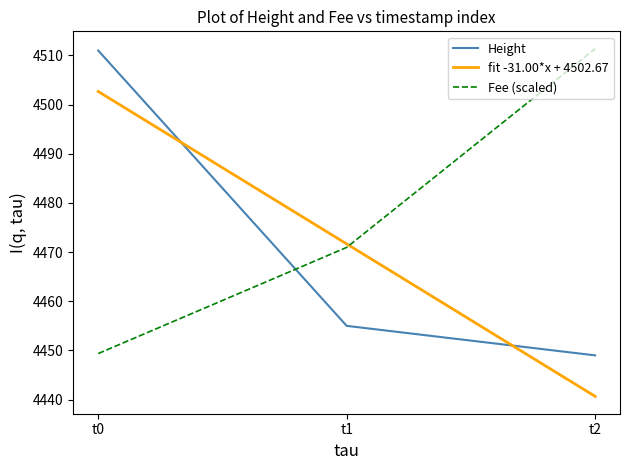

Where is Height nearest to the value 4480?

t1